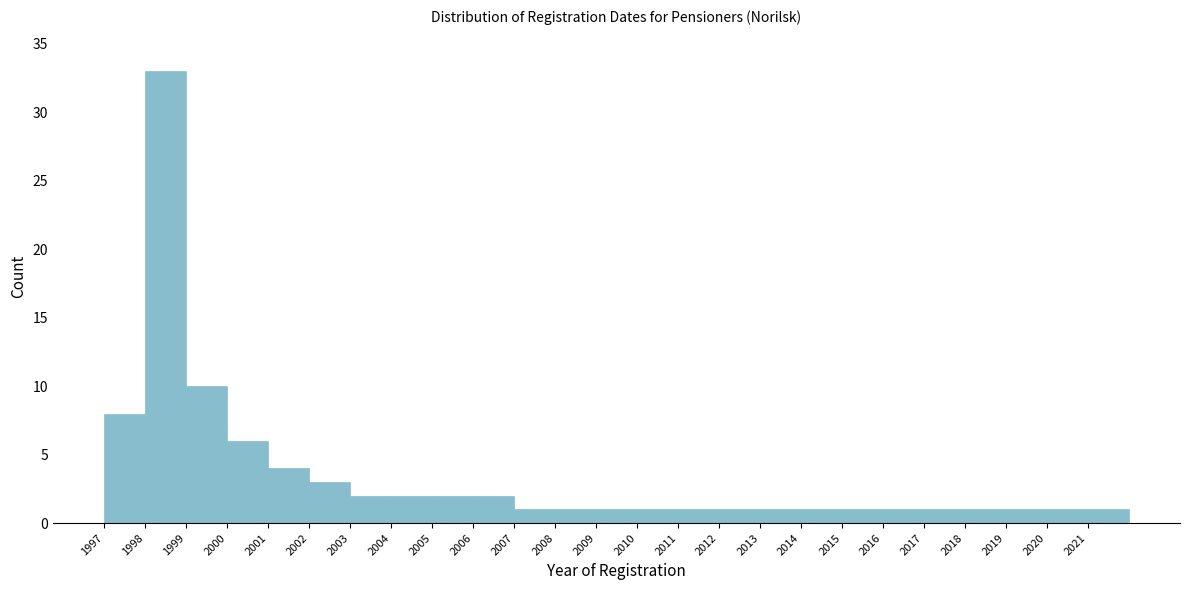

Over which range of the x-axis is the bar tallest?

1998 to 1999